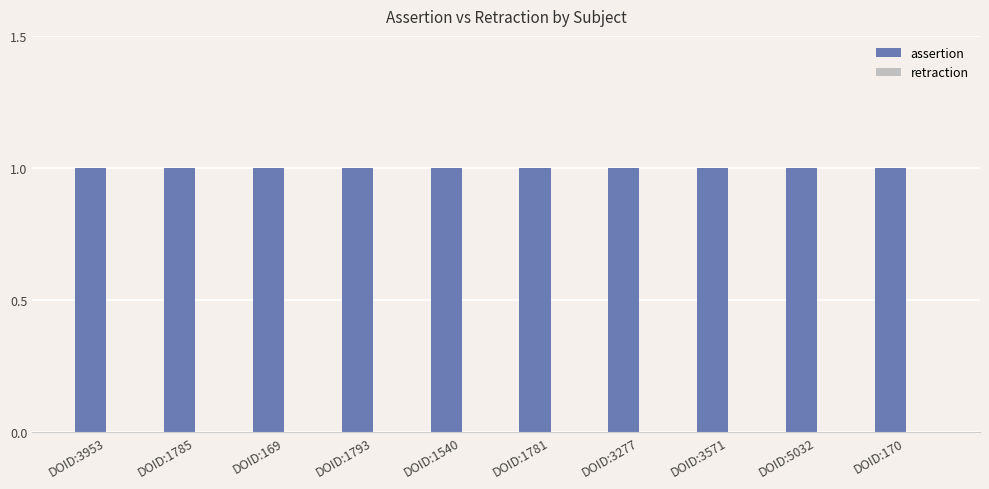

Is it true that assertion equals 1 at DOID:1781?

True